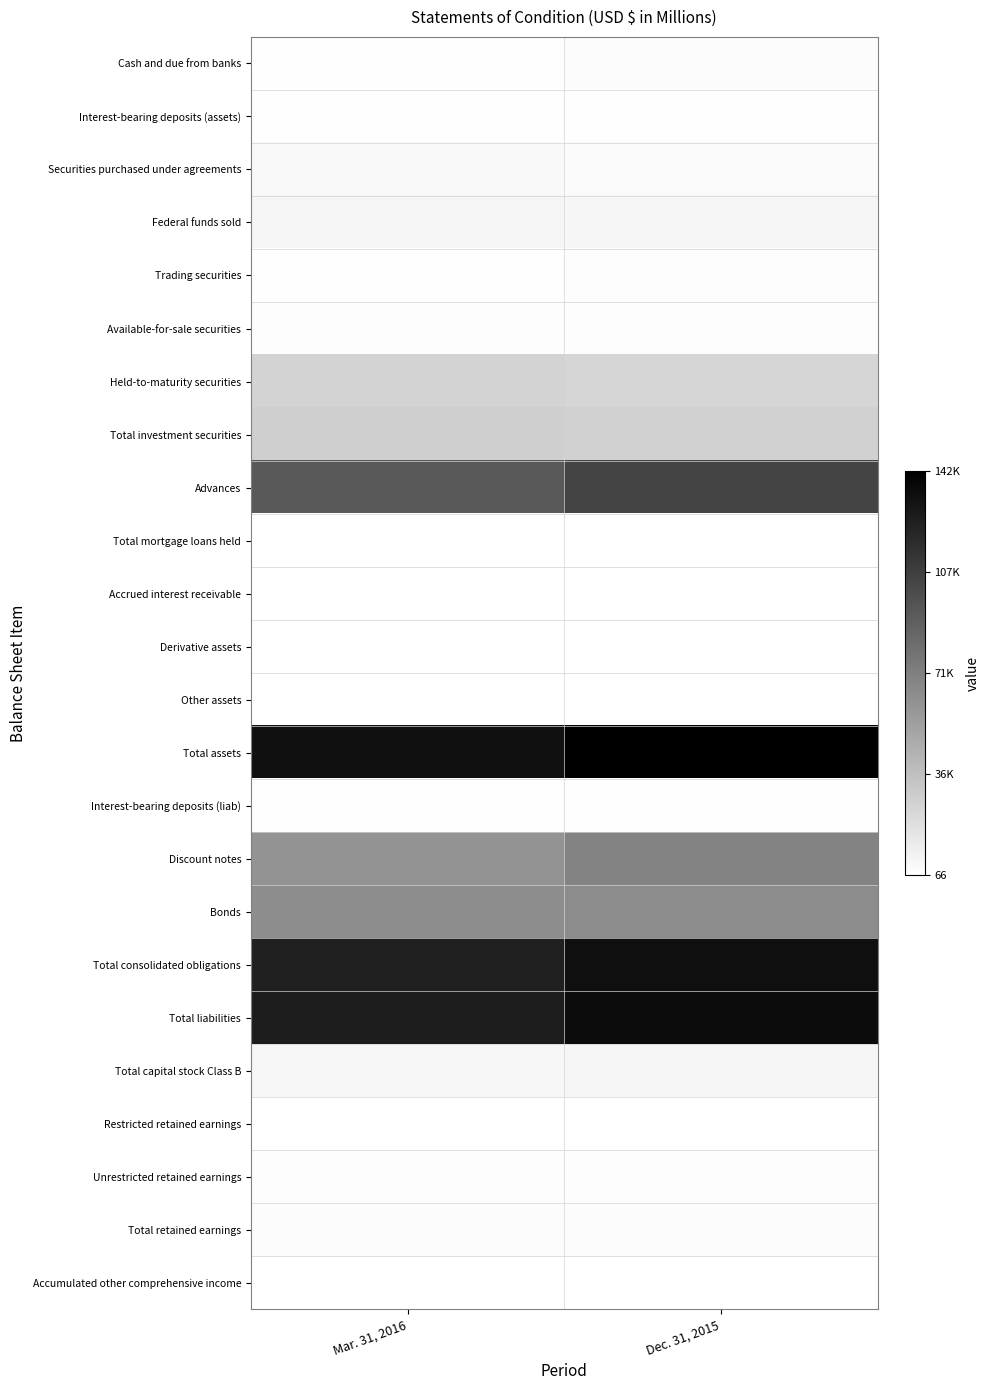

Which series changed the most between Mar. 31, 2016 and Dec. 31, 2015?

Advances